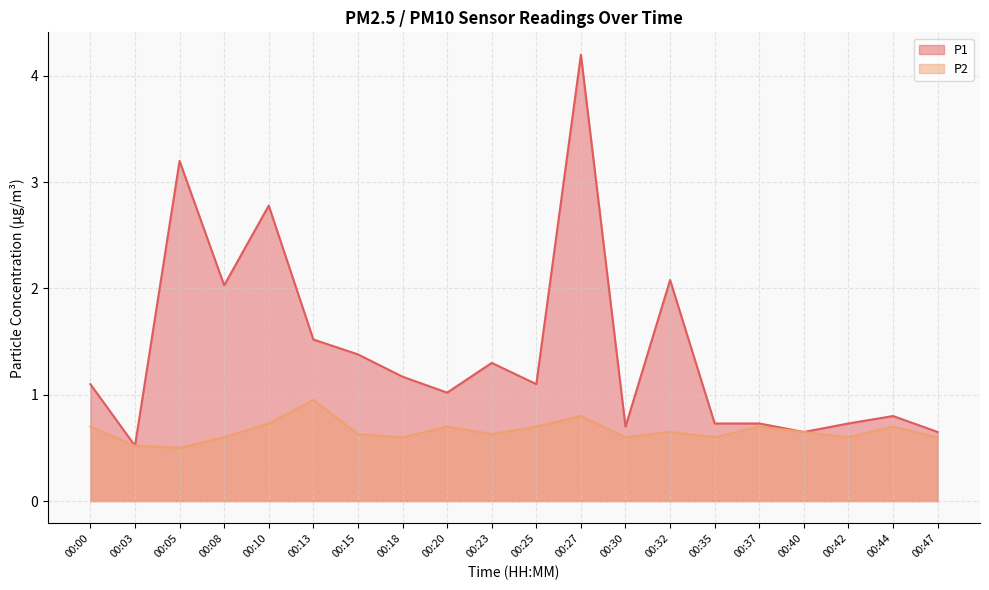

How many interior local peaks does the P2 series have?

6